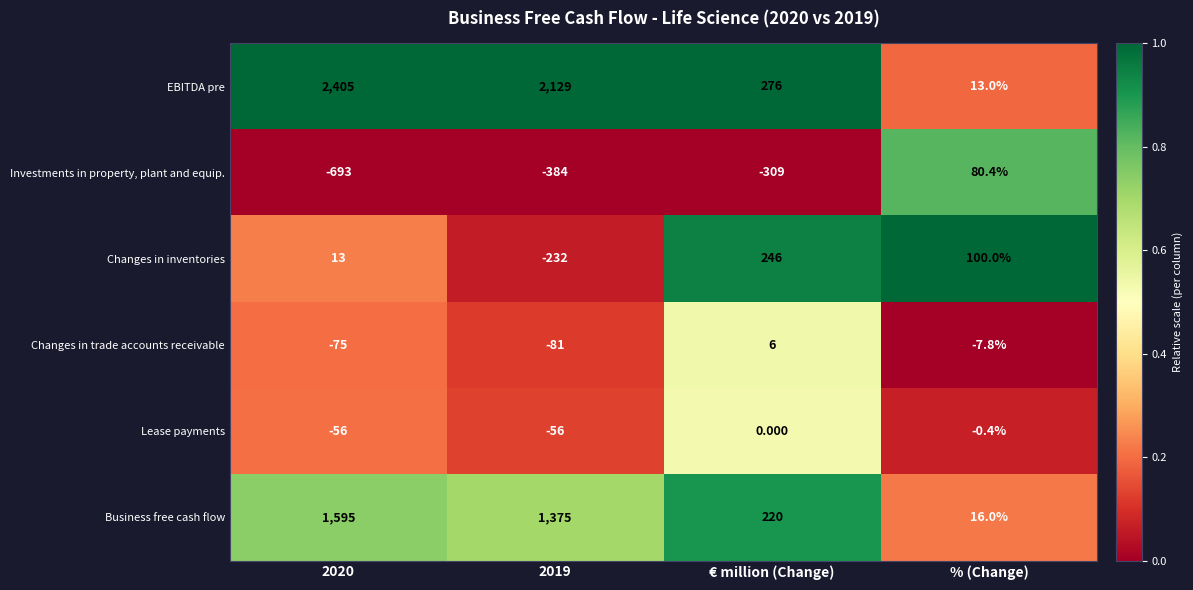

Between 2020 and € million (Change), which series saw the biggest shift?

EBITDA pre